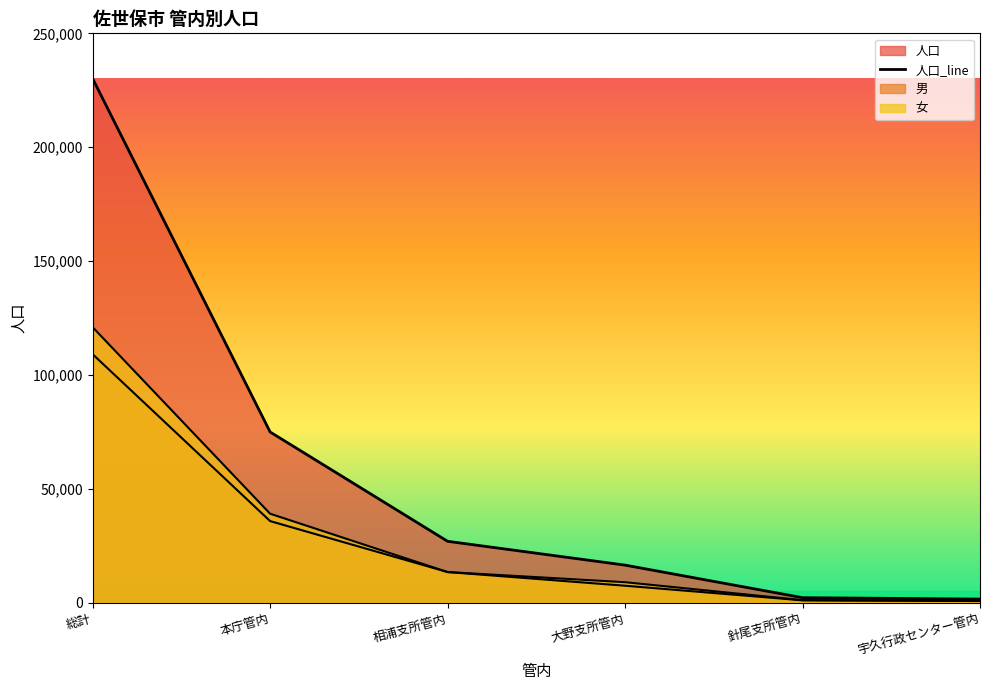

Where does the data first go above 27008?

総計